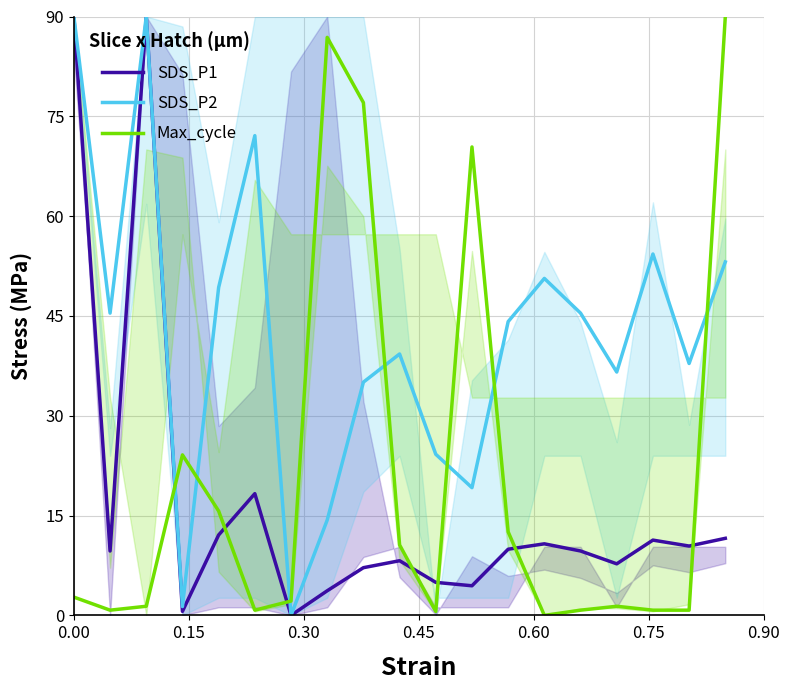

Reading left to right, list all the values displayed in this chart.

SDS_P1: 90.0	9.7	90.0	0.6	12.1	18.3	0.0	3.7	7.2	8.2	5.0	4.5	9.9	10.8	9.7	7.7	11.3	10.4	11.6
SDS_P2: 90.0	45.4	90.0	1.3	49.3	72.1	0.0	14.3	35.1	39.3	24.2	19.2	44.2	50.6	45.4	36.6	54.3	37.9	53.1
Max_cycle: 2.7	0.8	1.4	24.1	15.7	0.8	2.2	86.9	77.1	10.6	0.6	70.4	12.5	0.0	0.8	1.4	0.8	0.8	90.0